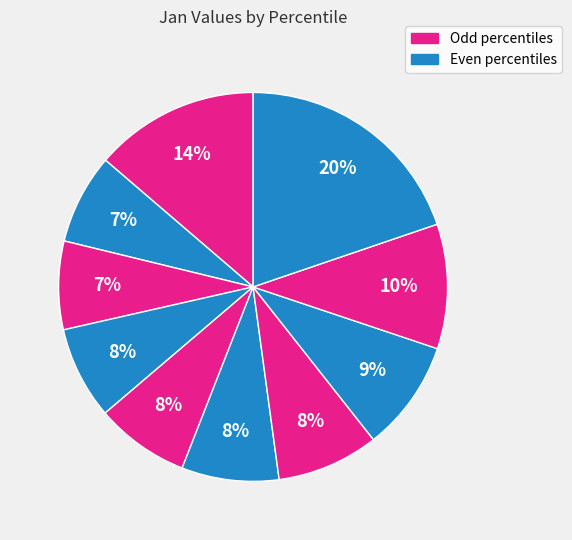

Is there a majority slice in this chart?

No